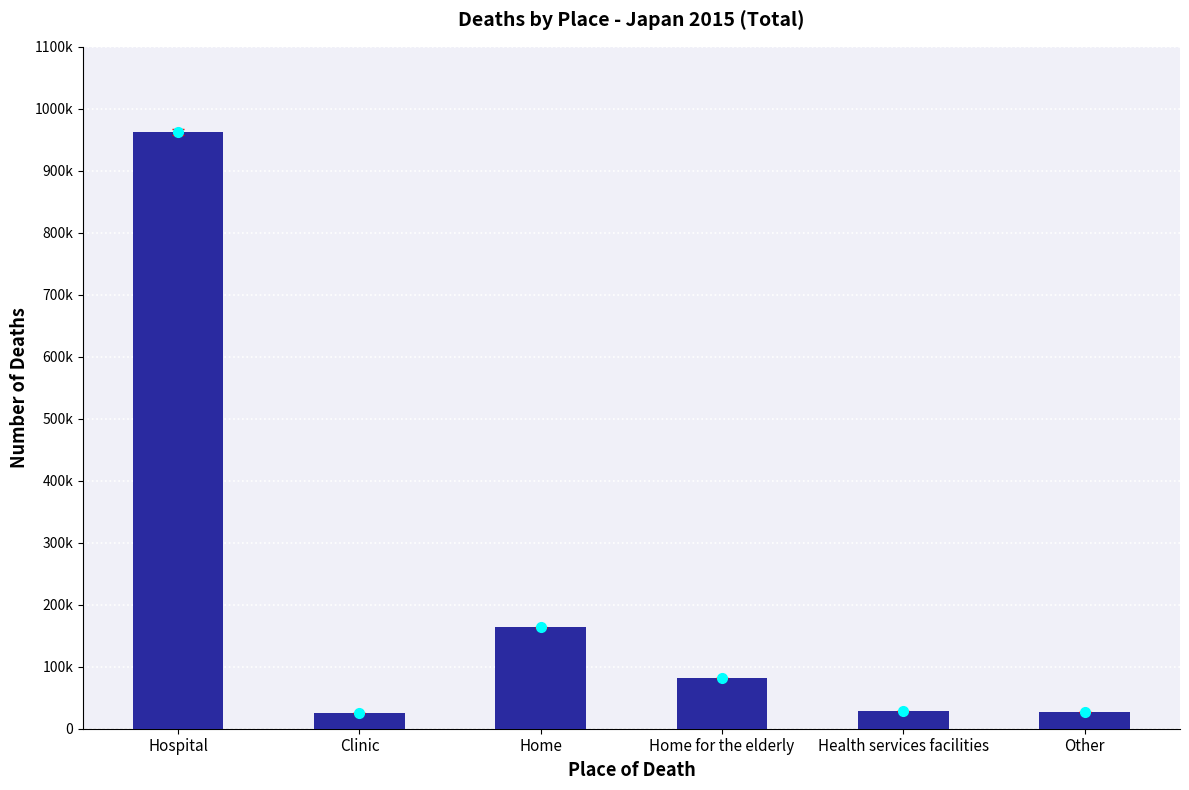

Approximately how many times larger is the value at Home compared to Clinic?

6.4